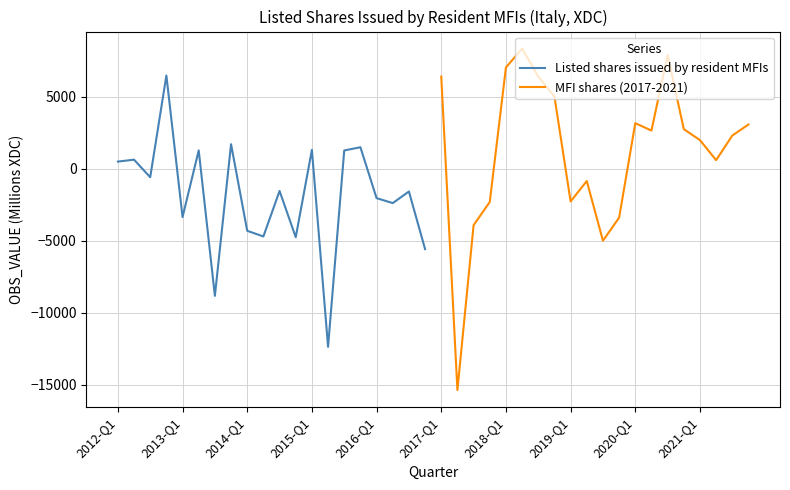

Is the value of Listed shares issued by resident MFIs at 2020-Q1 greater than the value of MFI shares (2017-2021) at 19?

No